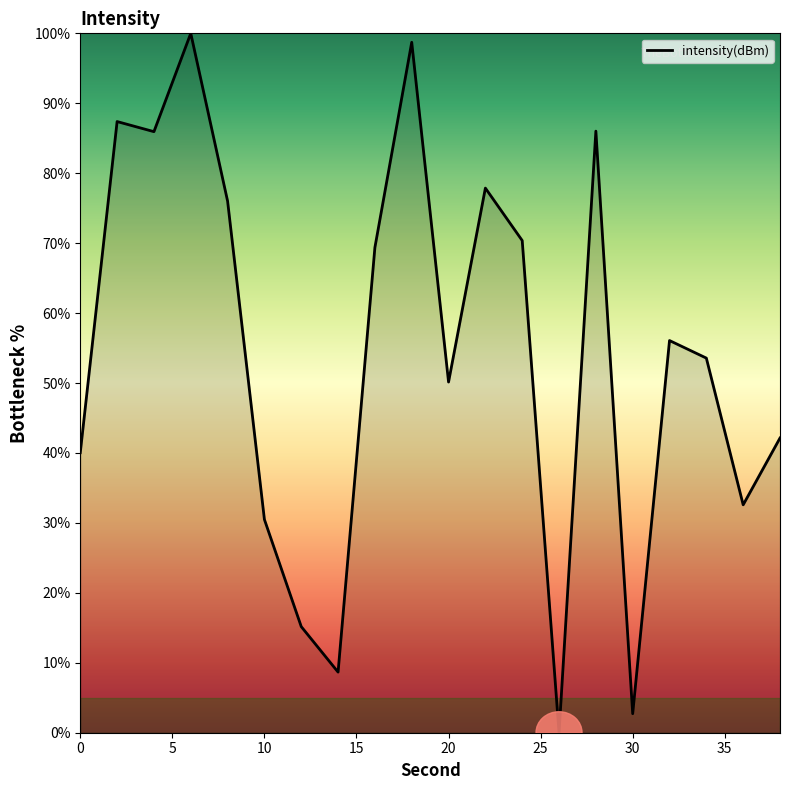

What is the difference between the maximum and minimum values?

100.0